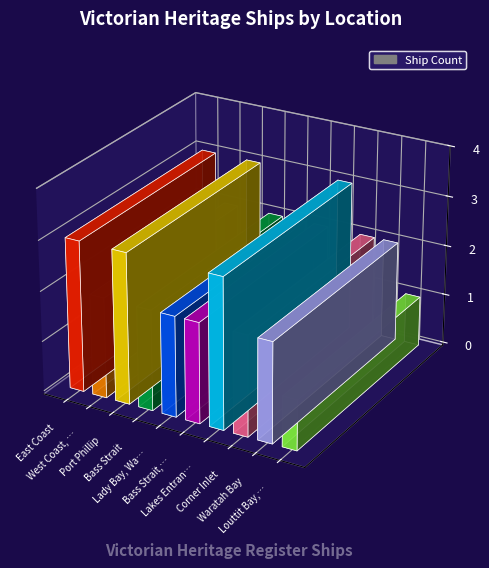

Between Lakes Entrance and Bass Strait, near Cape Schanck, which is larger?

Lakes Entrance